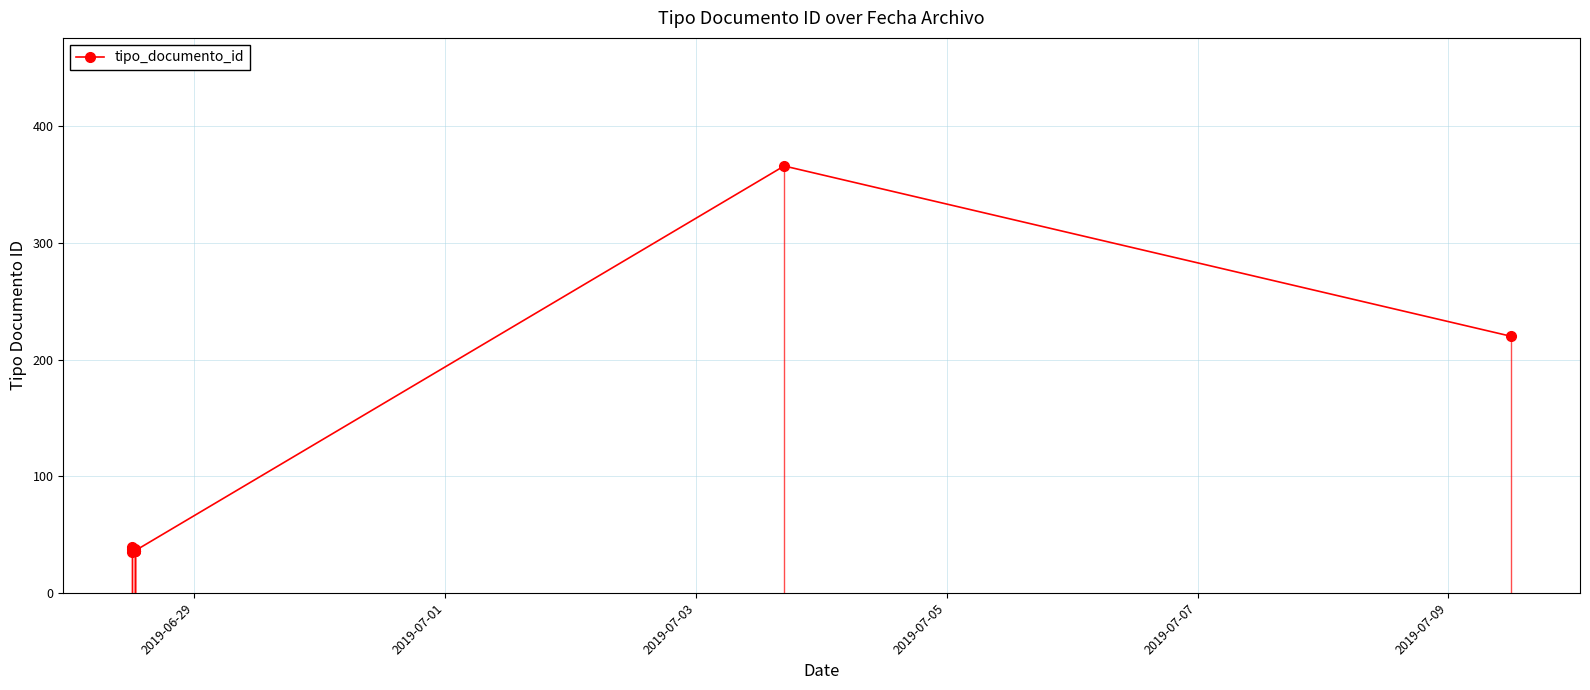

Reading right to left, extract all data points from this chart.

220	366	36	36	36	38	36	39	38	35